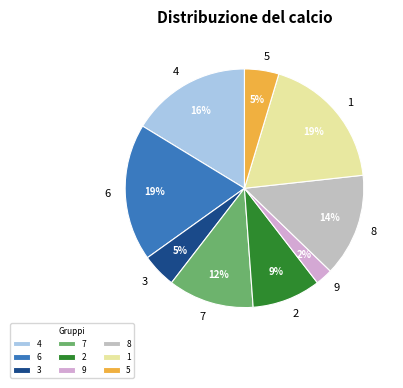

True or false: 4 accounts for 16% of the total.

True